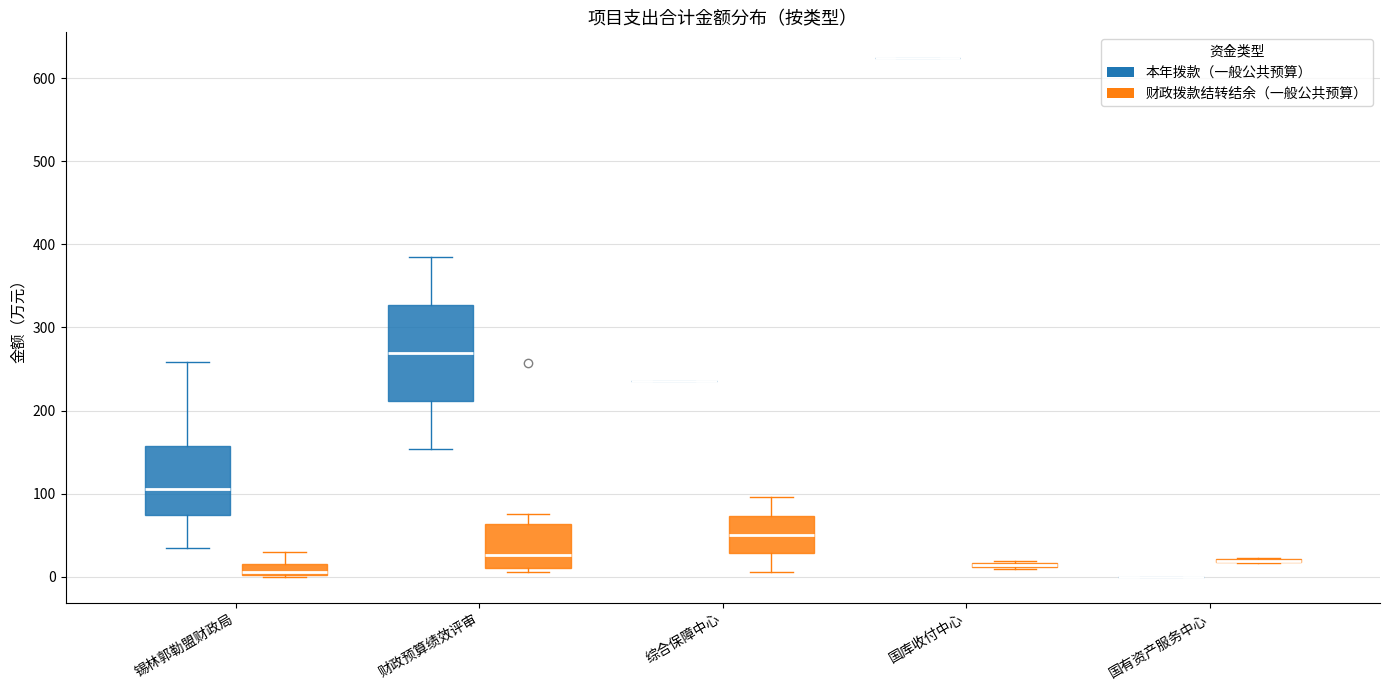

Which box is the tallest, from its lower edge to its upper edge?

财政预算绩效评审 (本年拨款（一般公共预算）)